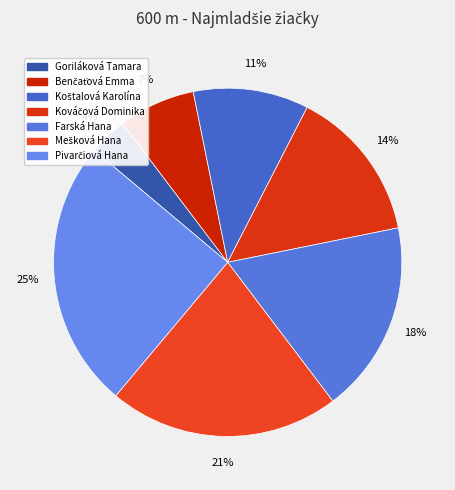

How many segments does this pie chart have?

7